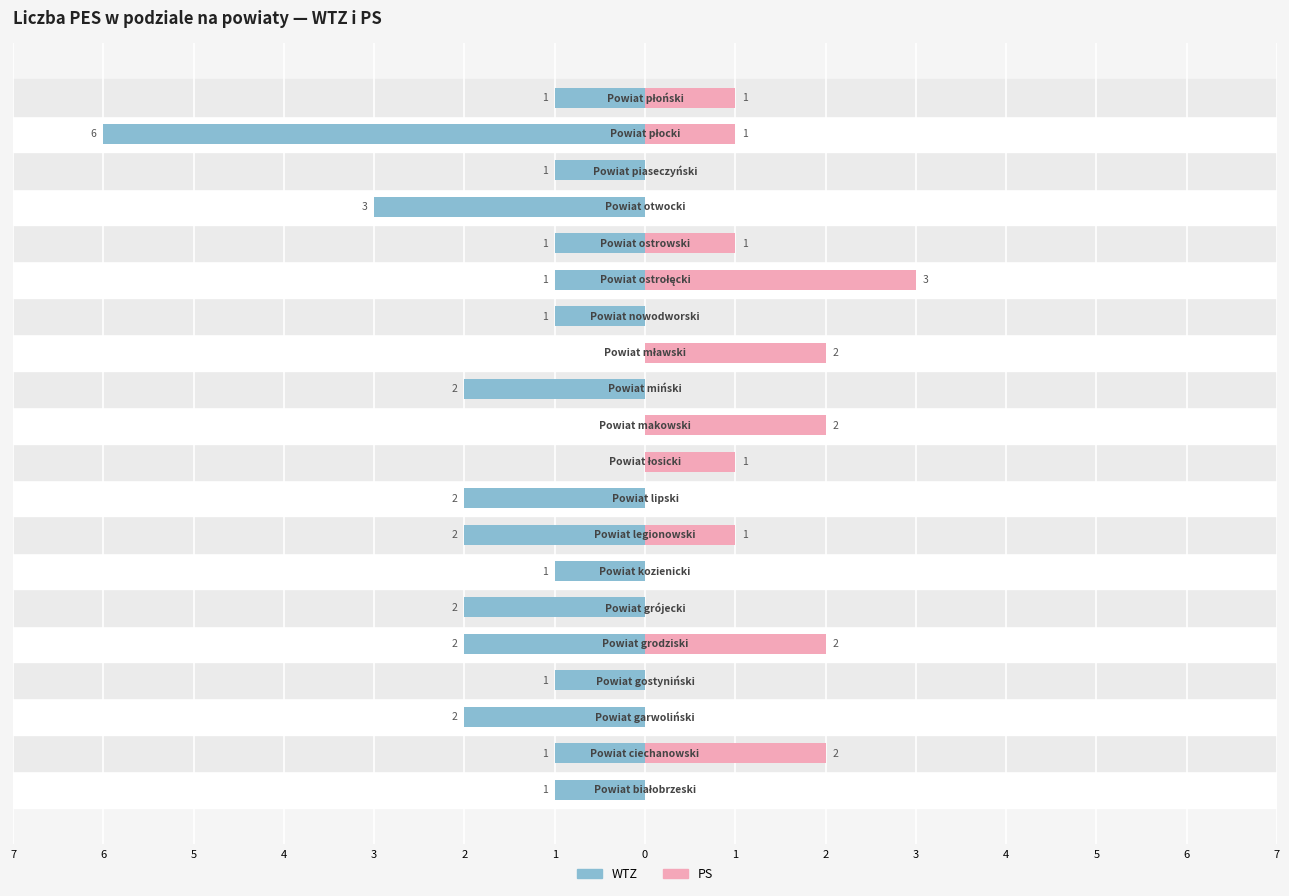

Reading left to right, list all the values displayed in this chart.

WTZ: -1	-1	-2	-1	-2	-2	-1	-2	-2	0	0	-2	0	-1	-1	-1	-3	-1	-6	-1
PS: 0	2	0	0	2	0	0	1	0	1	2	0	2	0	3	1	0	0	1	1